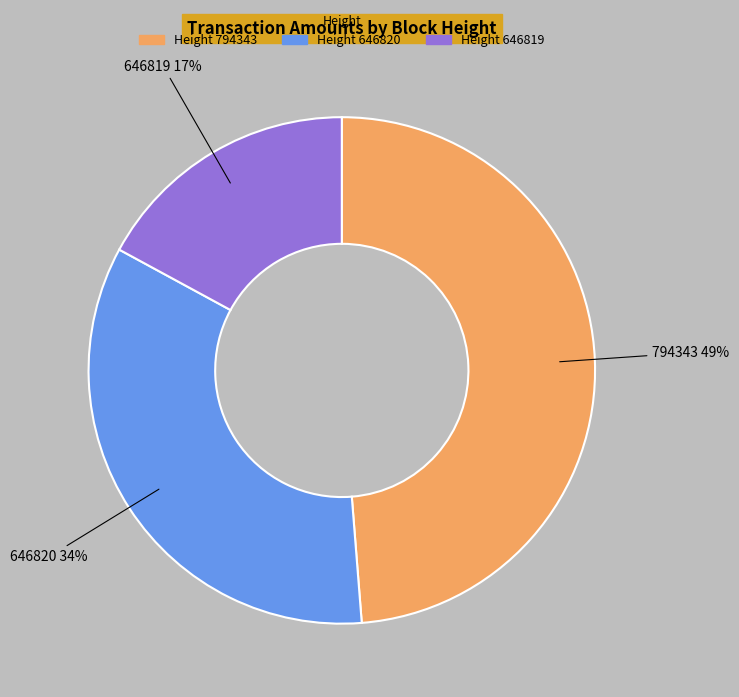

Does 646819 represent more than half of the total?

No